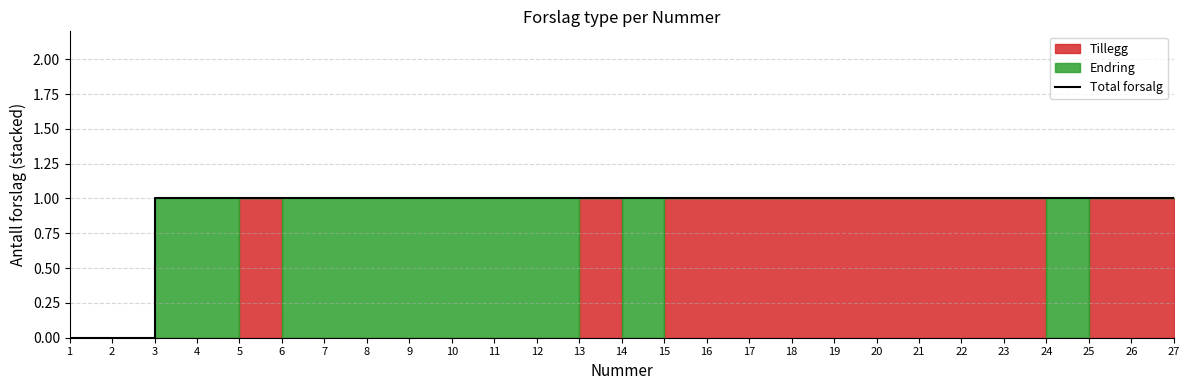

What is the change in value from 1 to 22?

+1